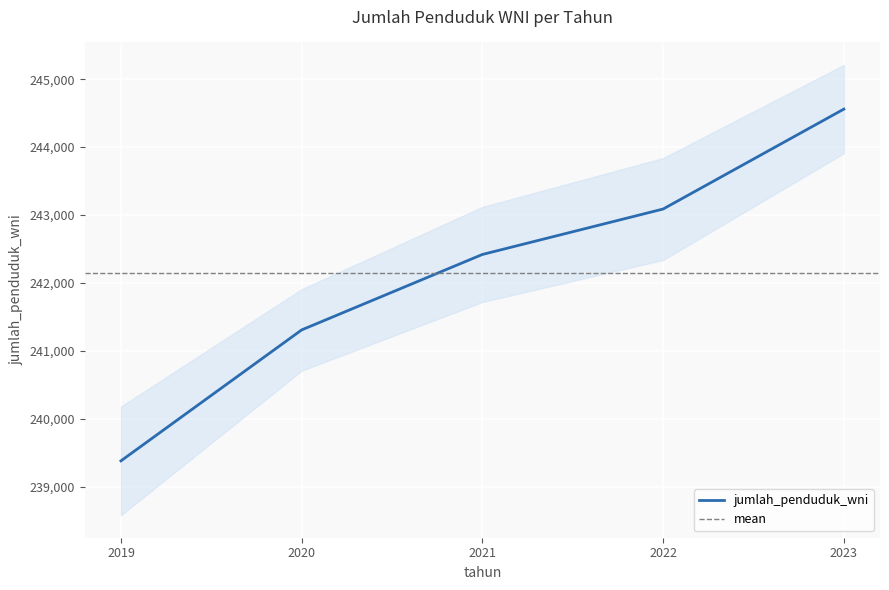

True or false: the data shows 244559 at 2023.

True